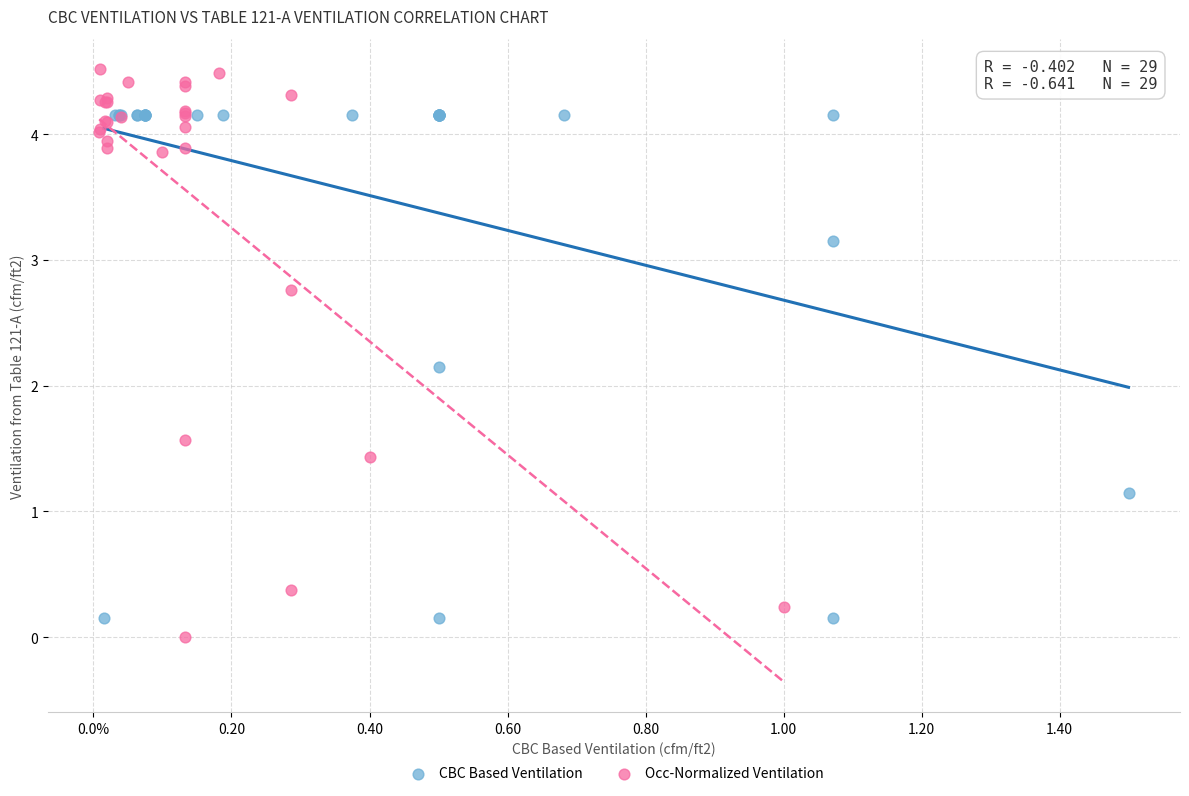

Which series has the widest spread of Y values?

Occ-Normalized Ventilation